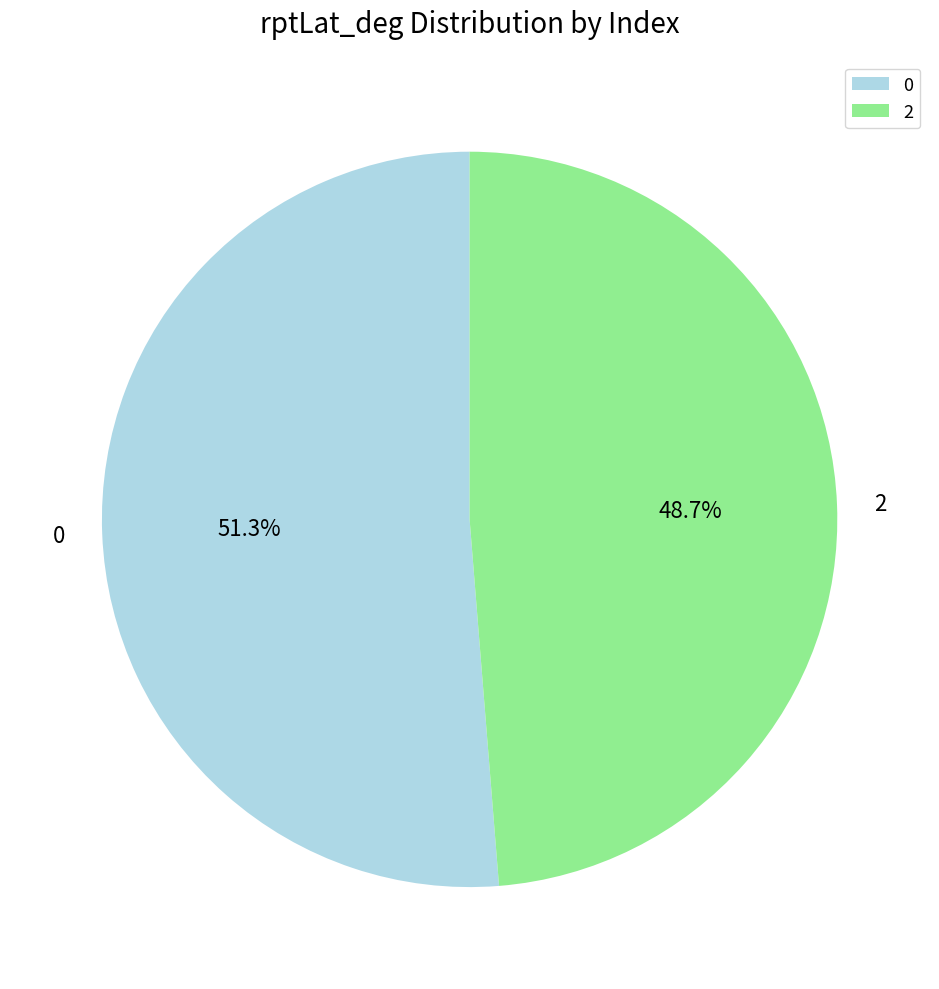

To the nearest percent, what is the difference between the 0 and 2 slice percentages?

3%